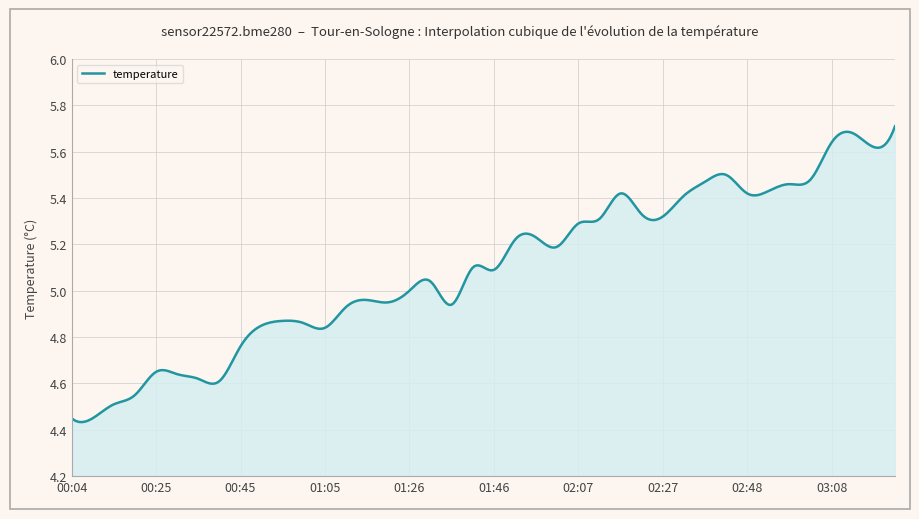

How many series are shown in this chart?

1